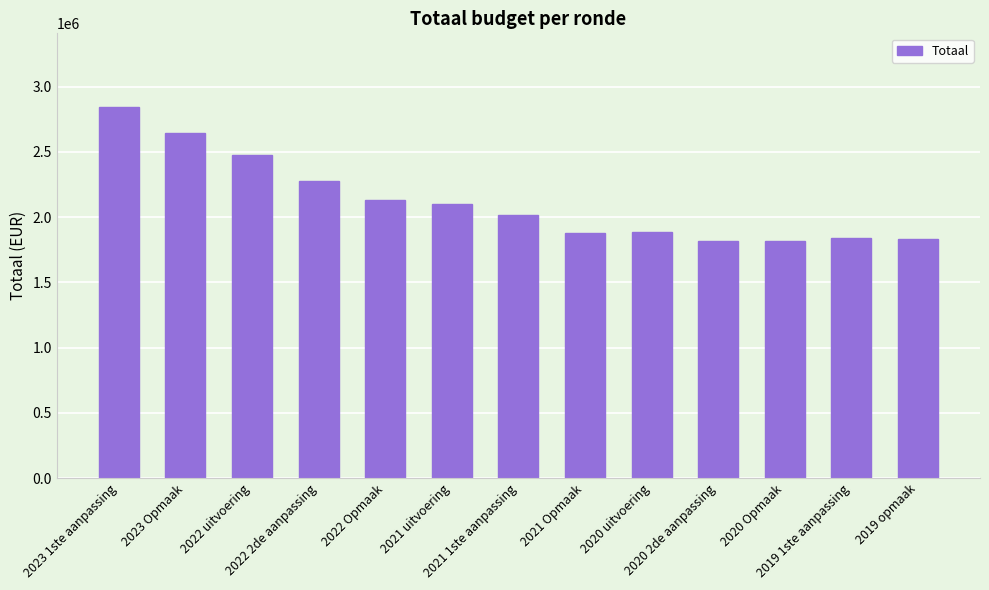

What is the difference between the maximum and minimum values?

1022046